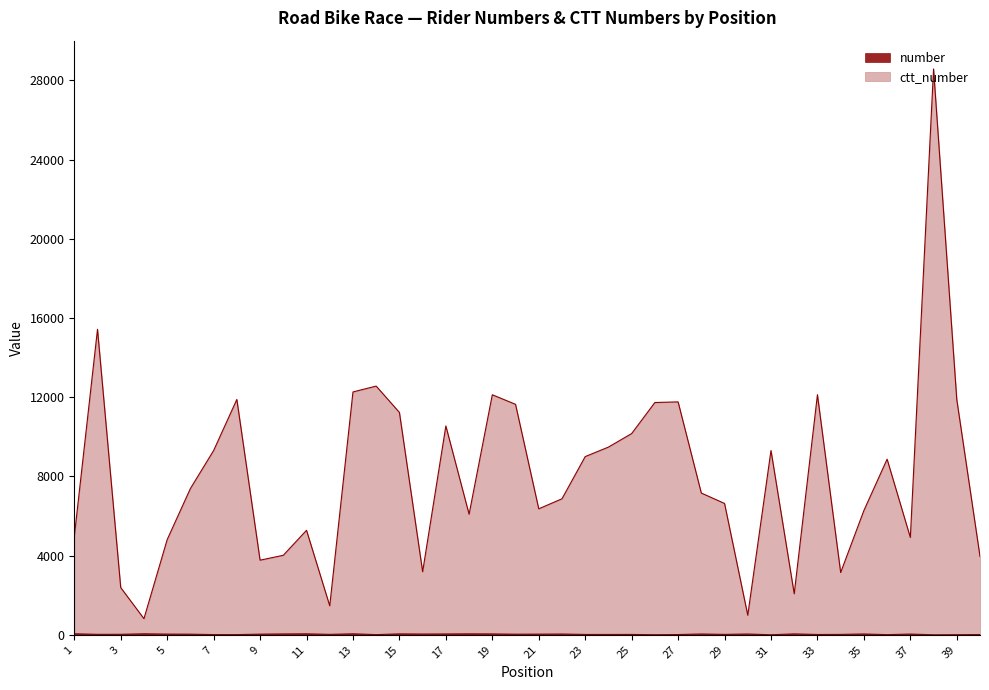

How many values in the ctt_number series are below 7387?

20